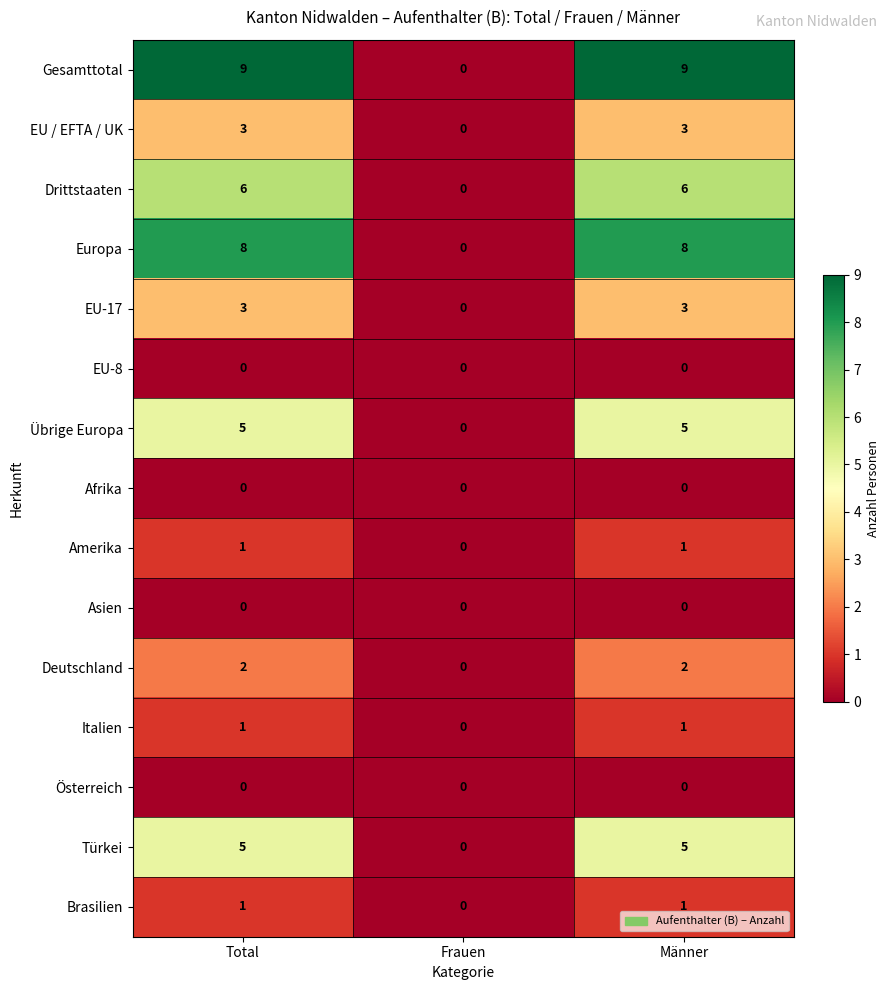

The Amerika series shows 1 at Männer. True or false?

True